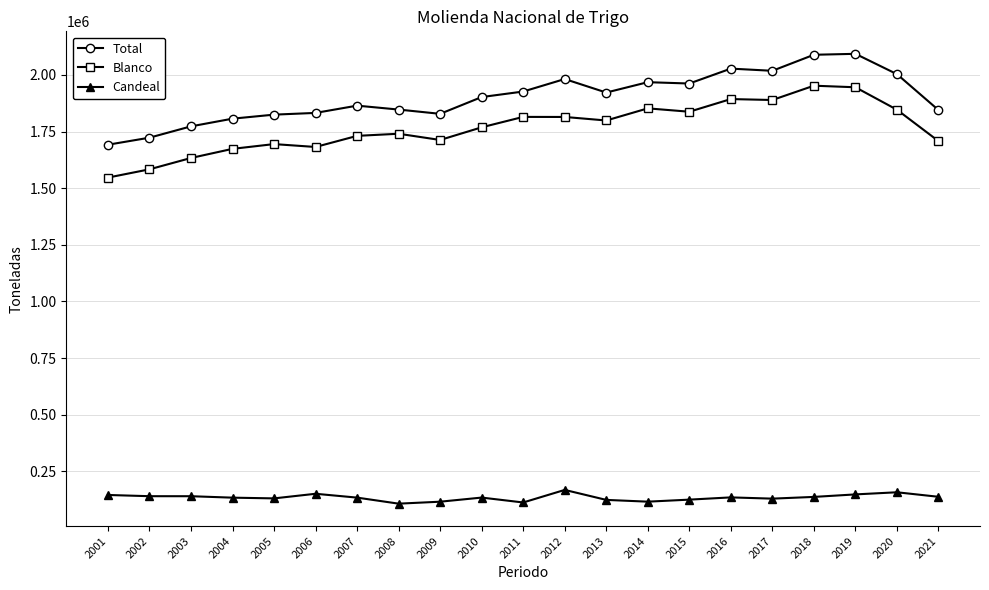

The value of Total at 2016 is 2028168. True or false?

True